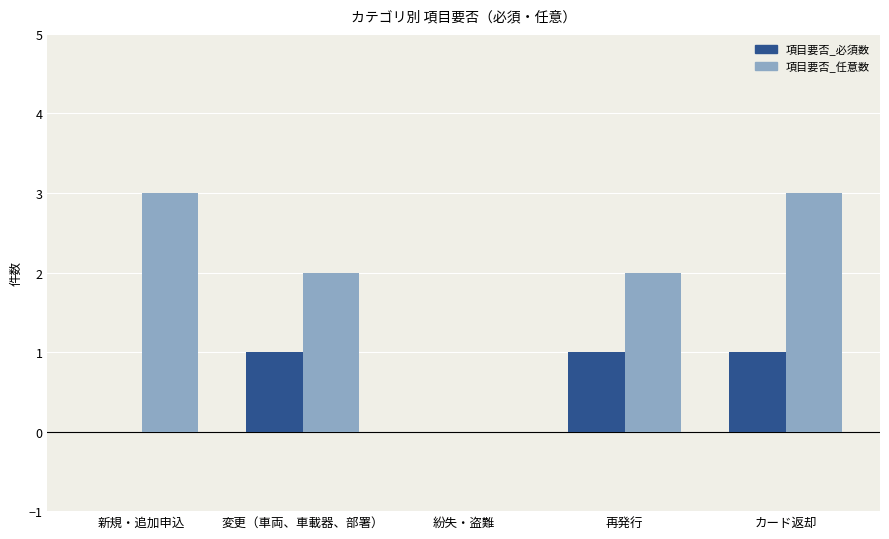

What is the highest value of the 項目要否_任意数 series?

3